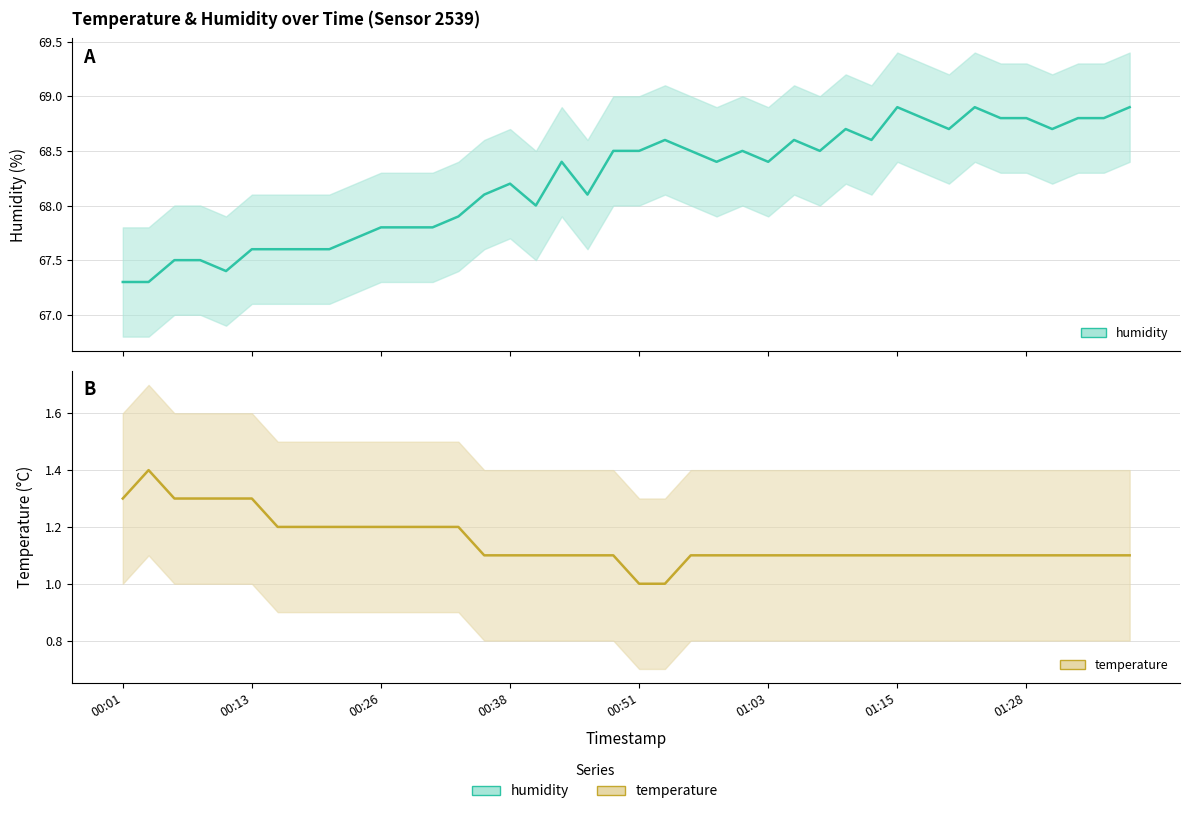

What is the maximum value shown in the chart?

68.9